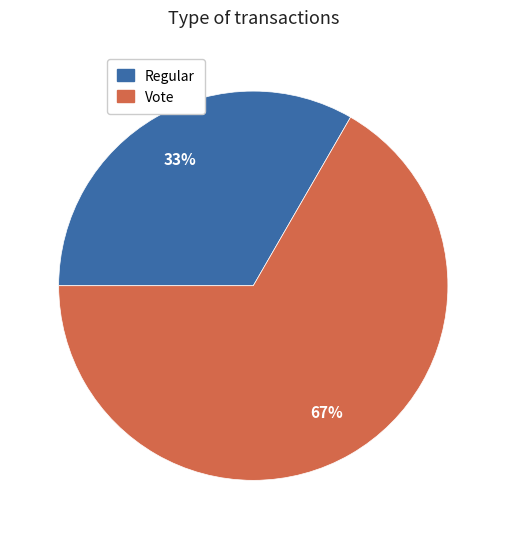

Approximately how many times larger is the value at Regular compared to Vote?

0.5